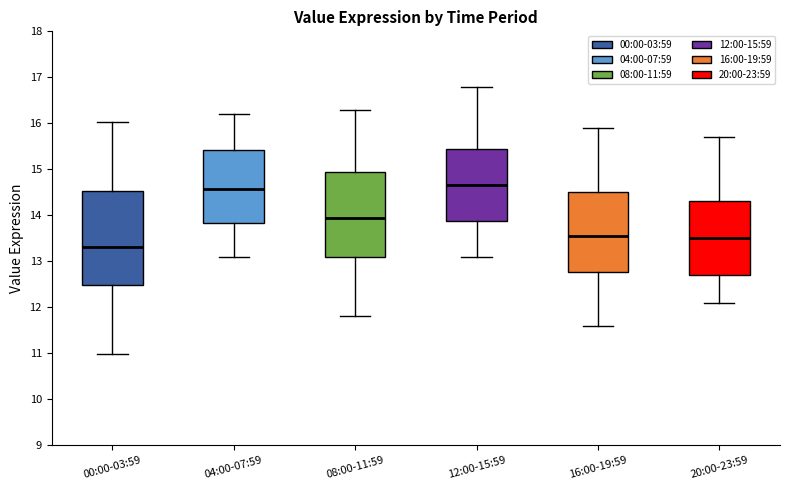

Comparing the boxes themselves (not the whiskers), which one is the tallest?

00:00-03:59